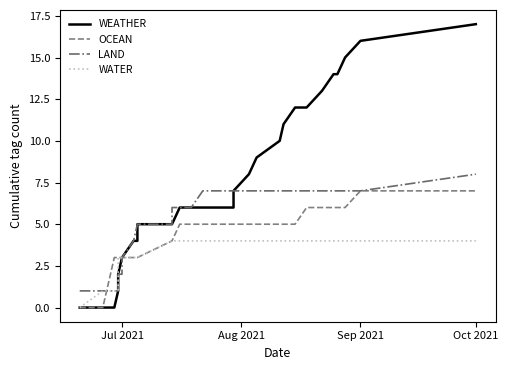

What is the maximum value for LAND?

8